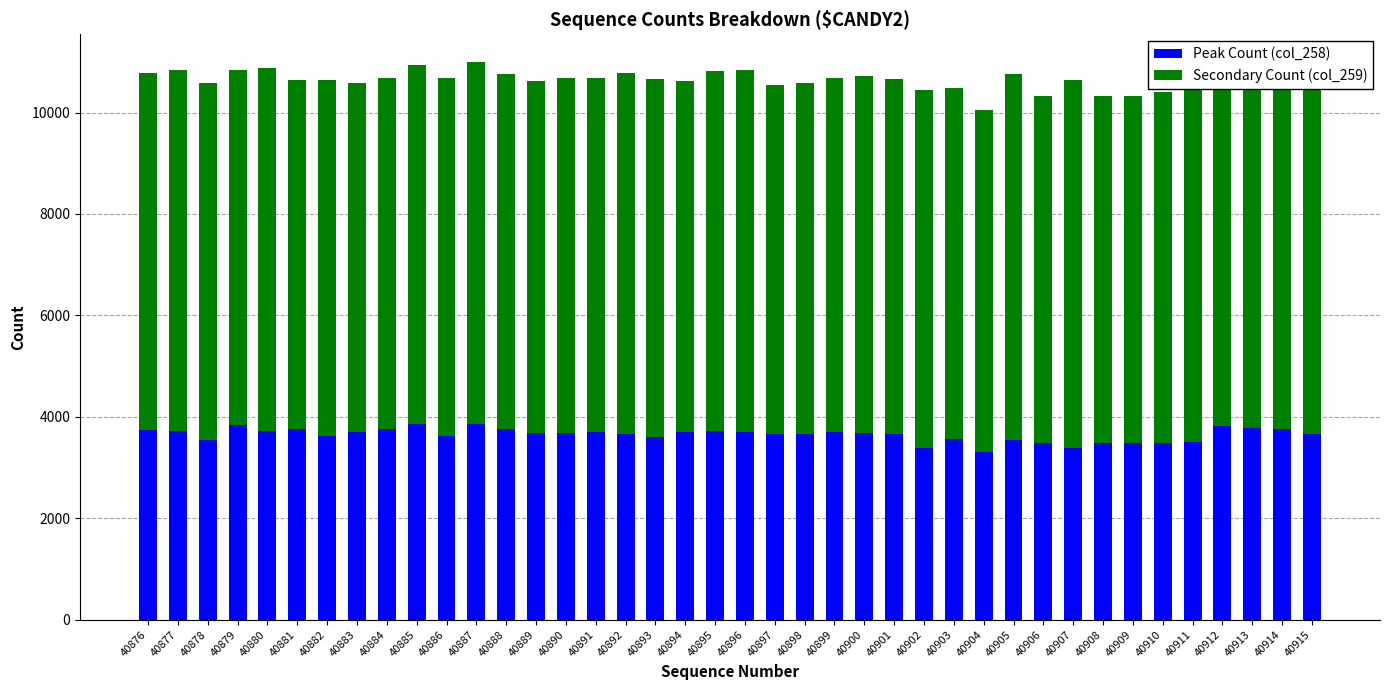

What is the total value across all series at 40881?

10650